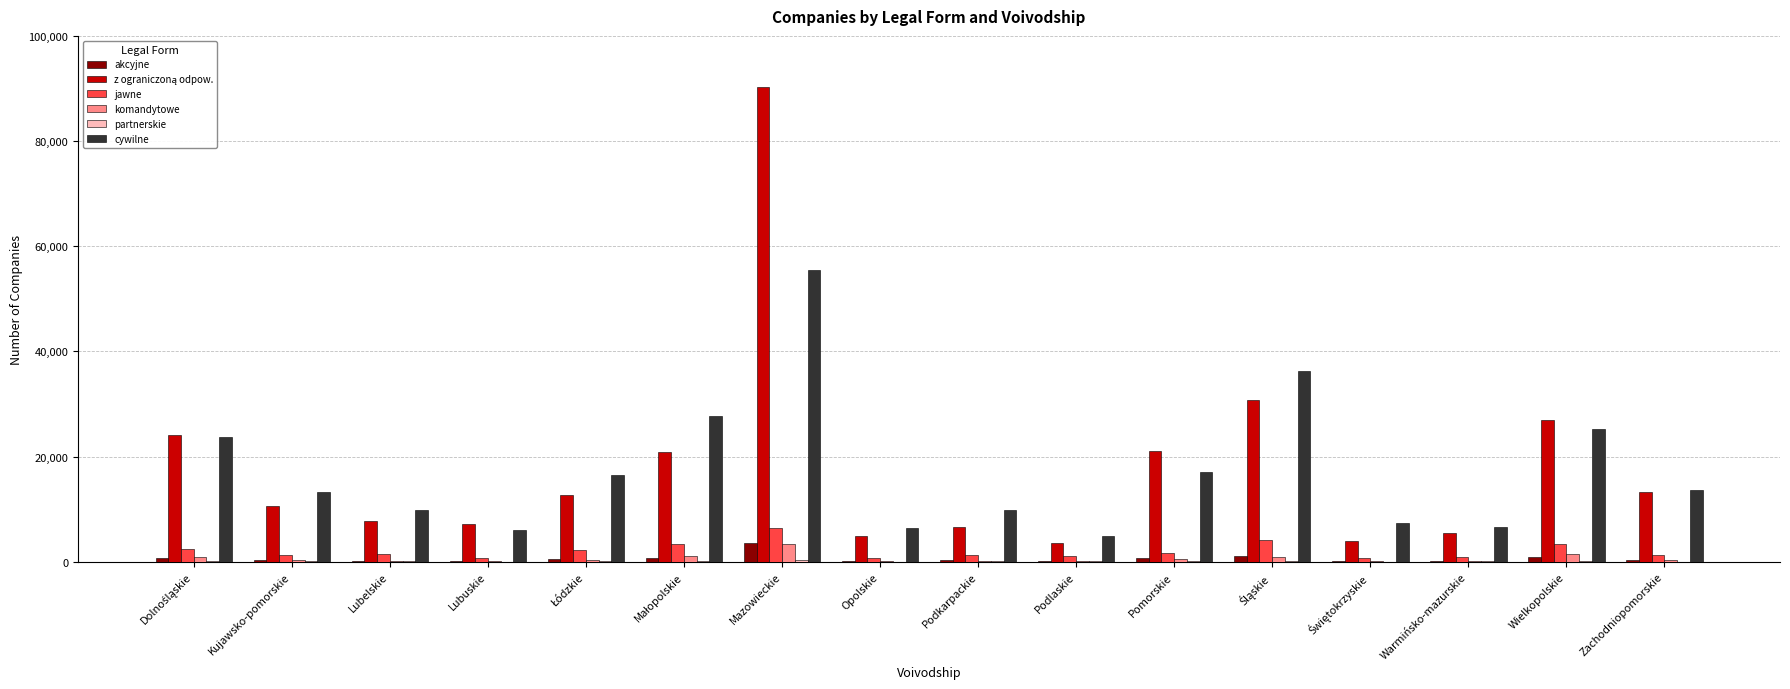

What is the sum of all akcyjne values?

10182